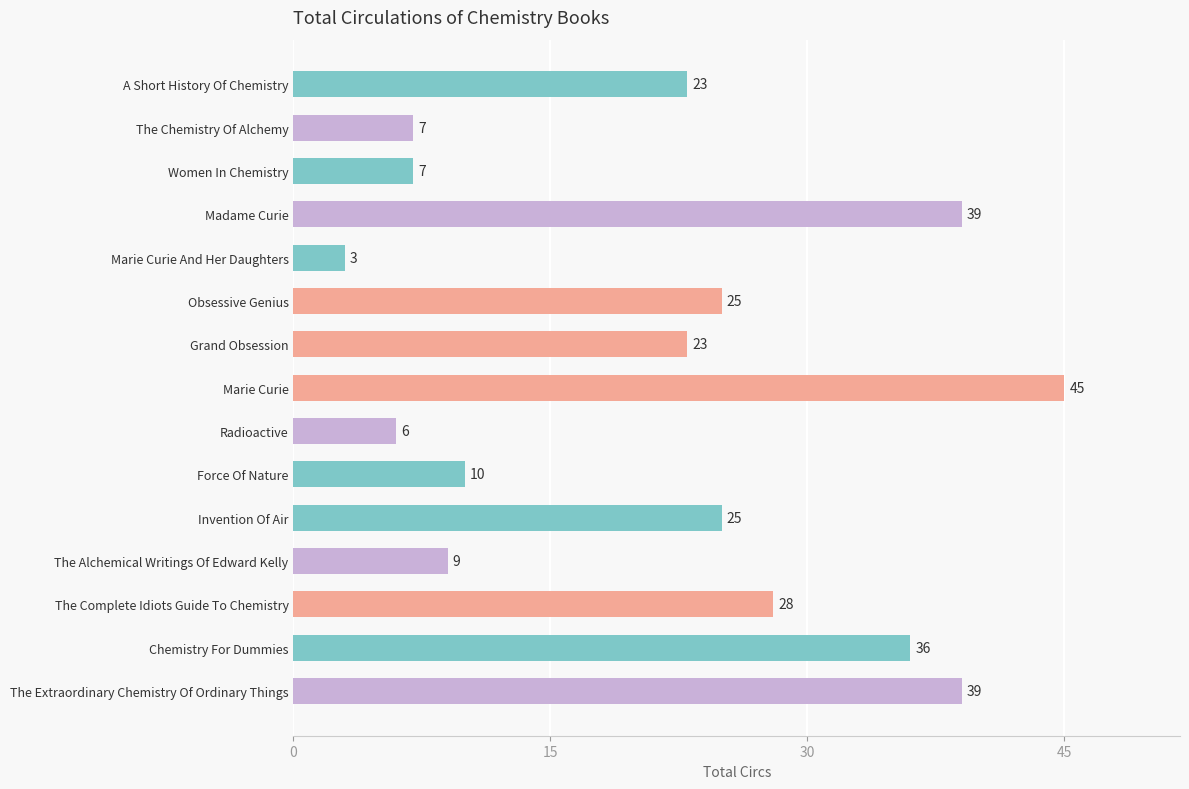

What is the greatest value displayed?

45